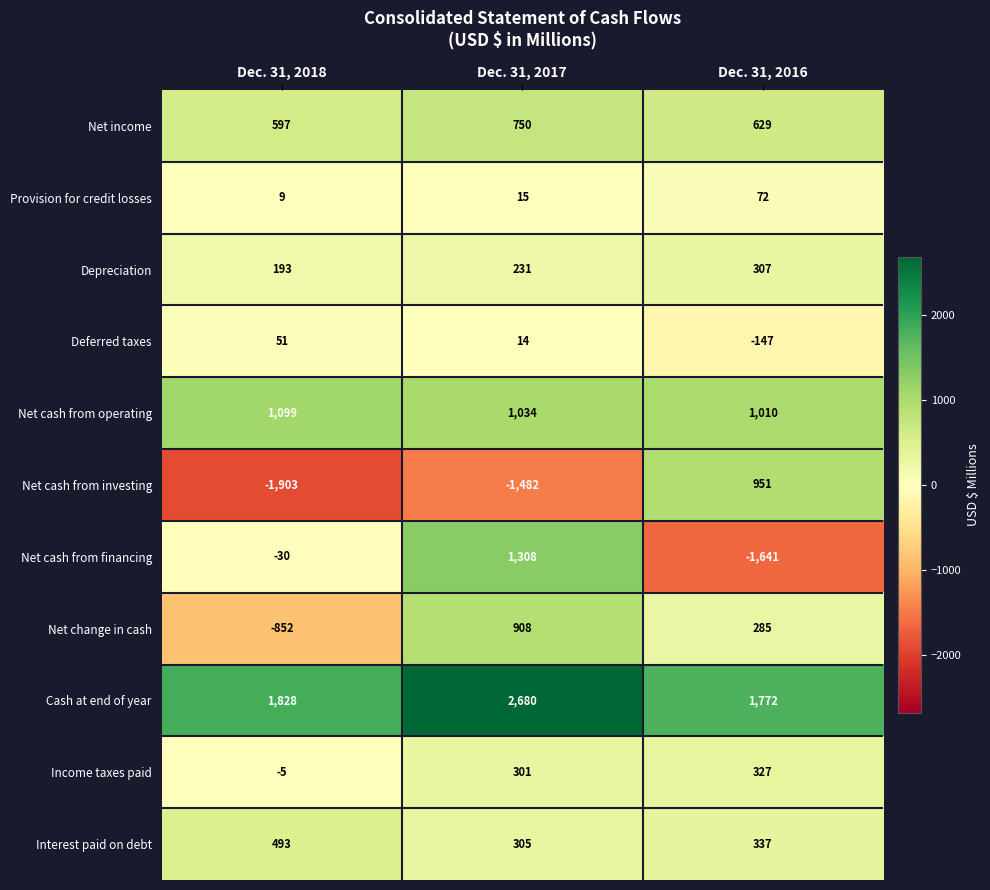

Rank the series by their maximum value, from lowest to highest.

Deferred taxes, Provision for credit losses, Depreciation, Income taxes paid, Interest paid on debt, Net income, Net change in cash, Net cash from investing, Net cash from operating, Net cash from financing, Cash at end of year